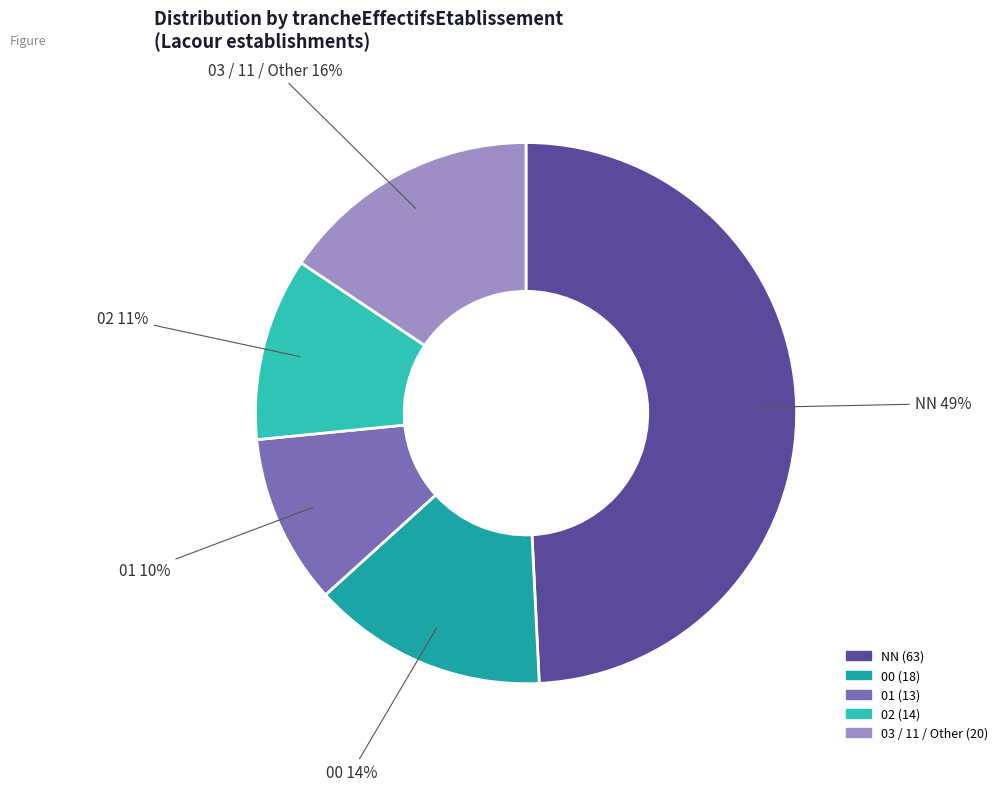

Does any single category account for the majority?

No